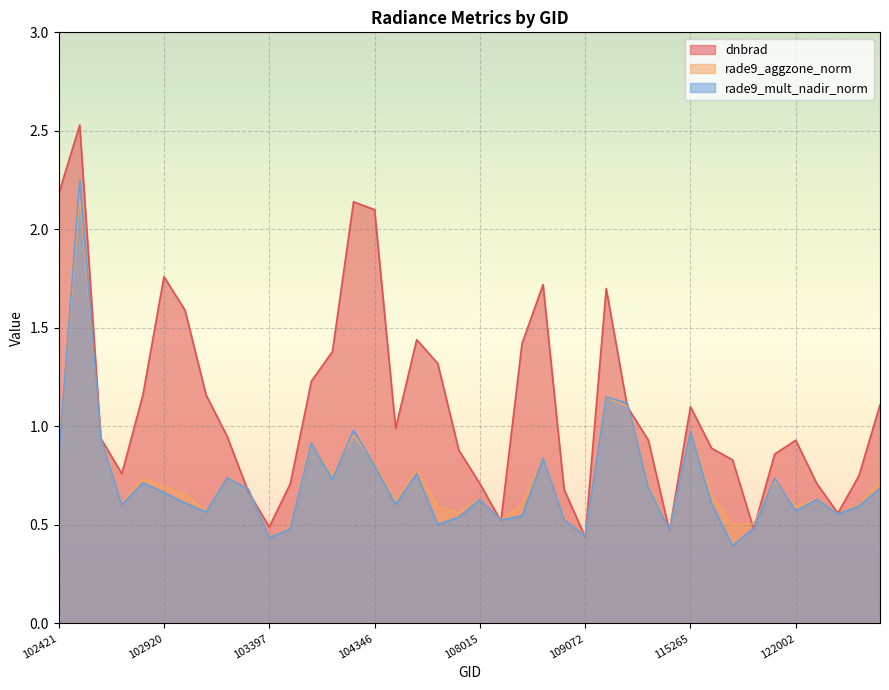

What is the lowest value of the dnbrad series?

0.4